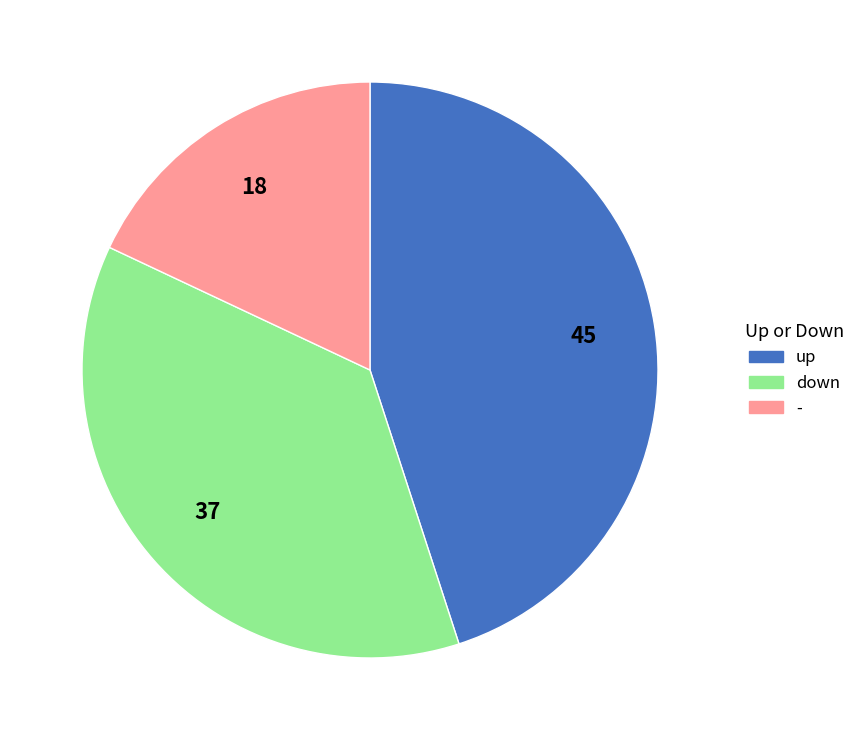

Does any single category account for the majority?

No